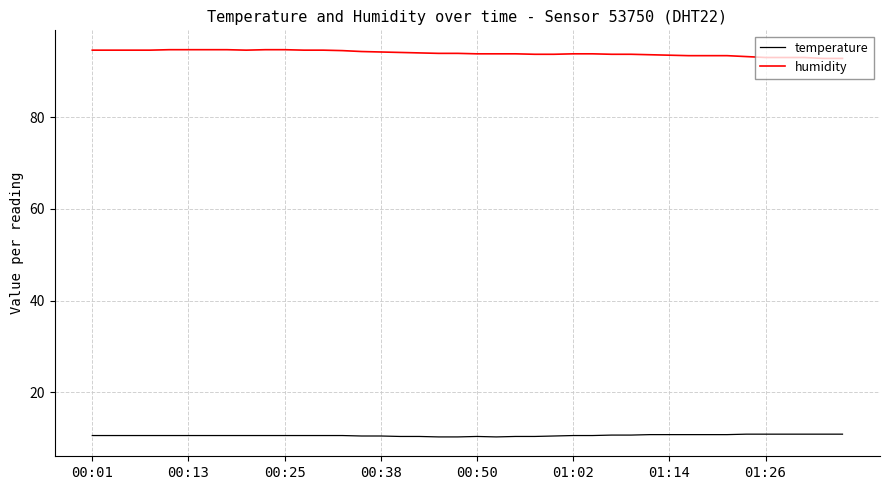

Which series has the largest total across all categories?

humidity